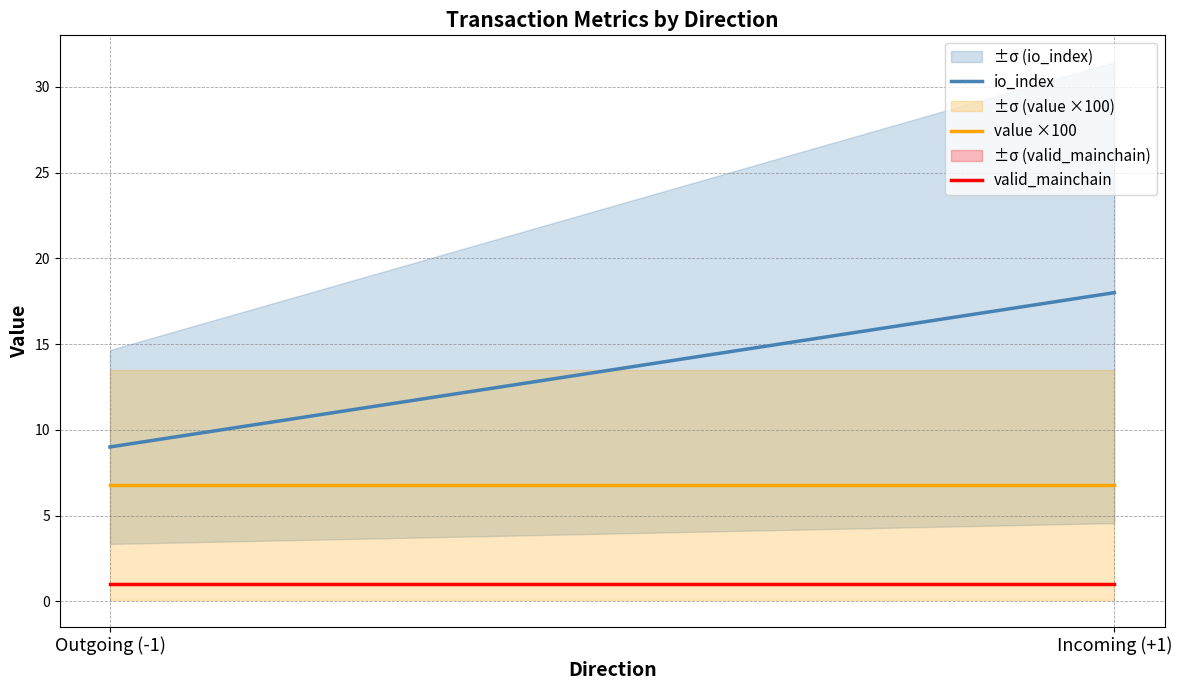

What is the label of the 1st point from the right?

Incoming (+1)